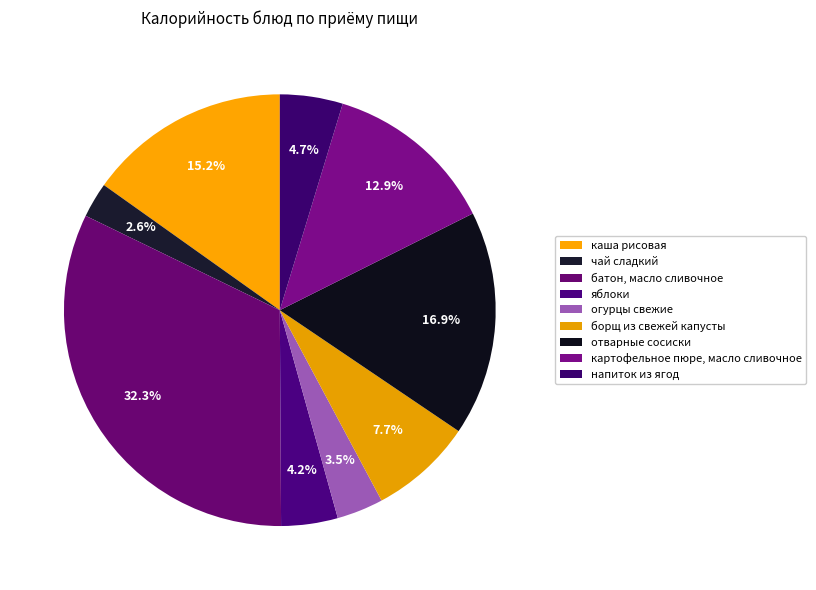

How many slices are in this pie chart?

9